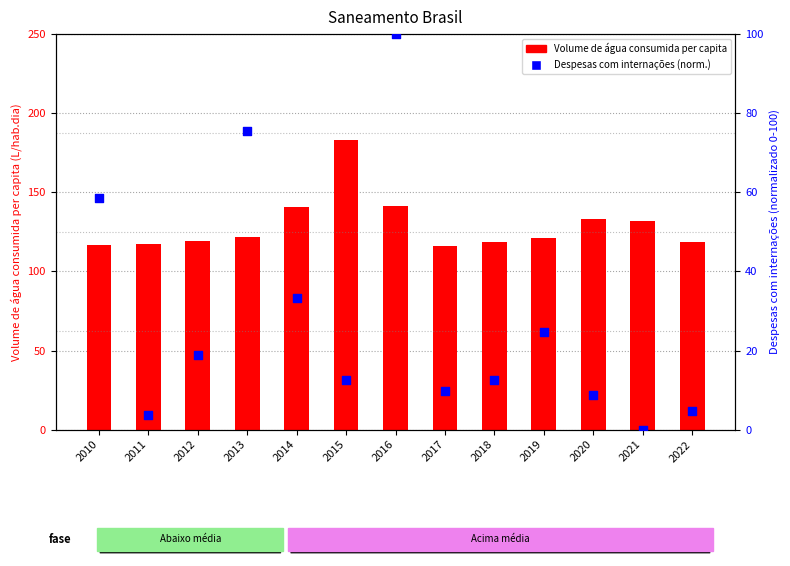

At which category is the sum across all series the highest?

2016